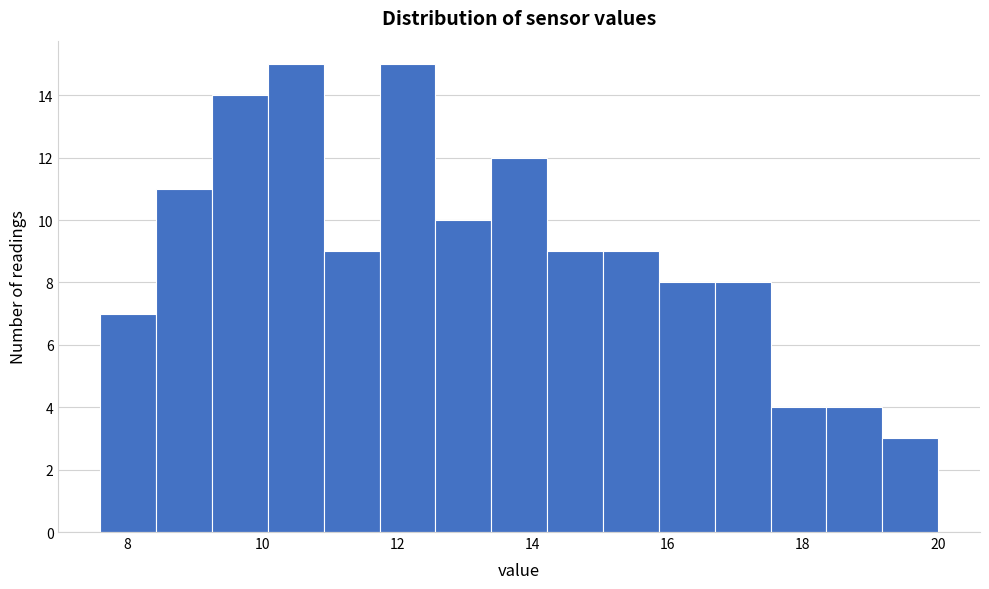

Reading left to right, transcribe this chart: for each bar, give the range it covers on the x-axis and its height. Neither the bar edges nor the heights are printed on the chart, so give them approximately, as read against the axes.

7.6 to 8.4: 7
8.4 to 9.2: 11
9.2 to 10.0: 14
10.0 to 11.0: 15
11.0 to 11.8: 9
11.8 to 12.6: 15
12.6 to 13.4: 10
13.4 to 14.2: 12
14.2 to 15.0: 9
15.0 to 15.8: 9
15.8 to 16.6: 8
16.6 to 17.6: 8
17.6 to 18.4: 4
18.4 to 19.2: 4
19.2 to 20.0: 3